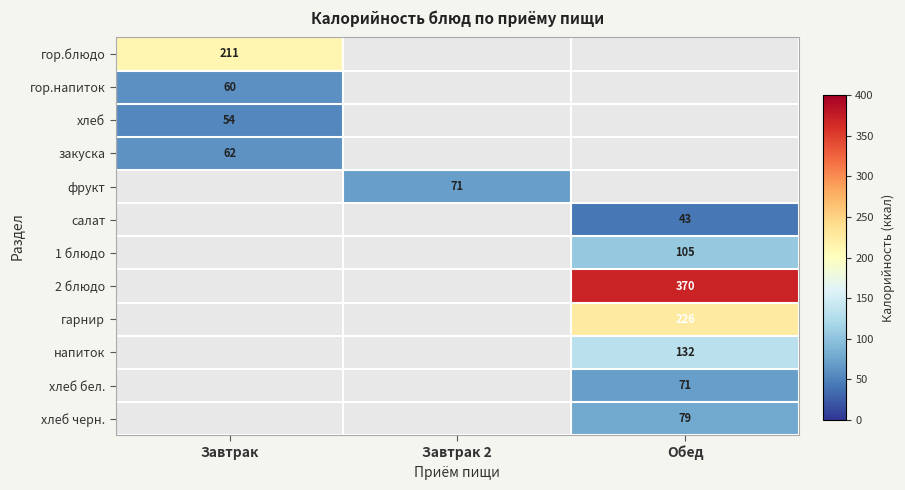

The гор.блюдо series shows 211 at Завтрак. True or false?

True